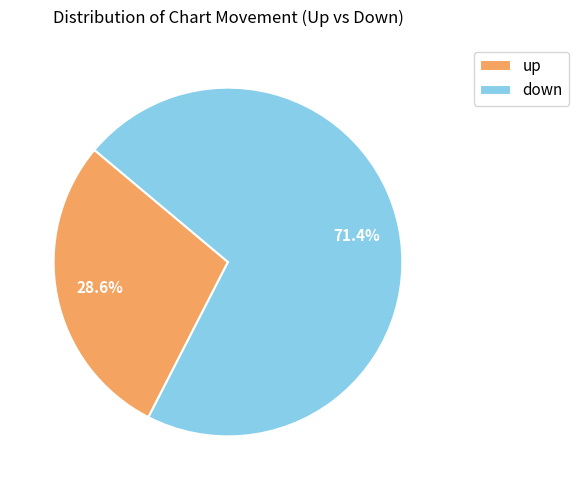

How much of the chart is everything except up?

71.4%